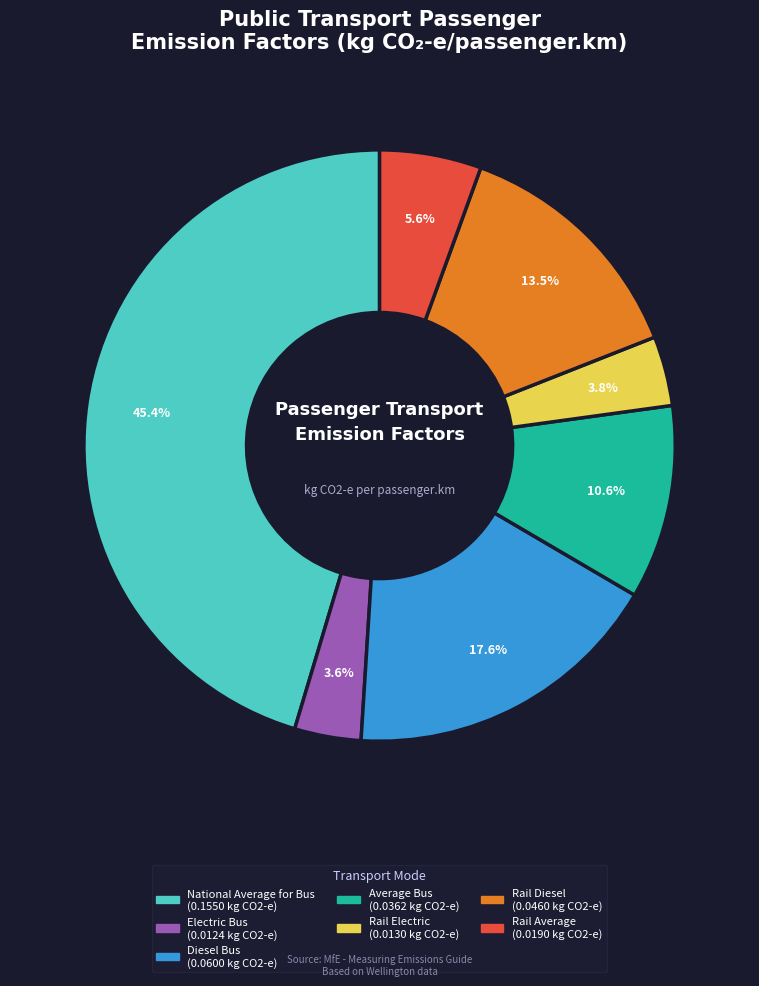

Do Average Bus and Electric Bus together represent more than half of the pie?

No